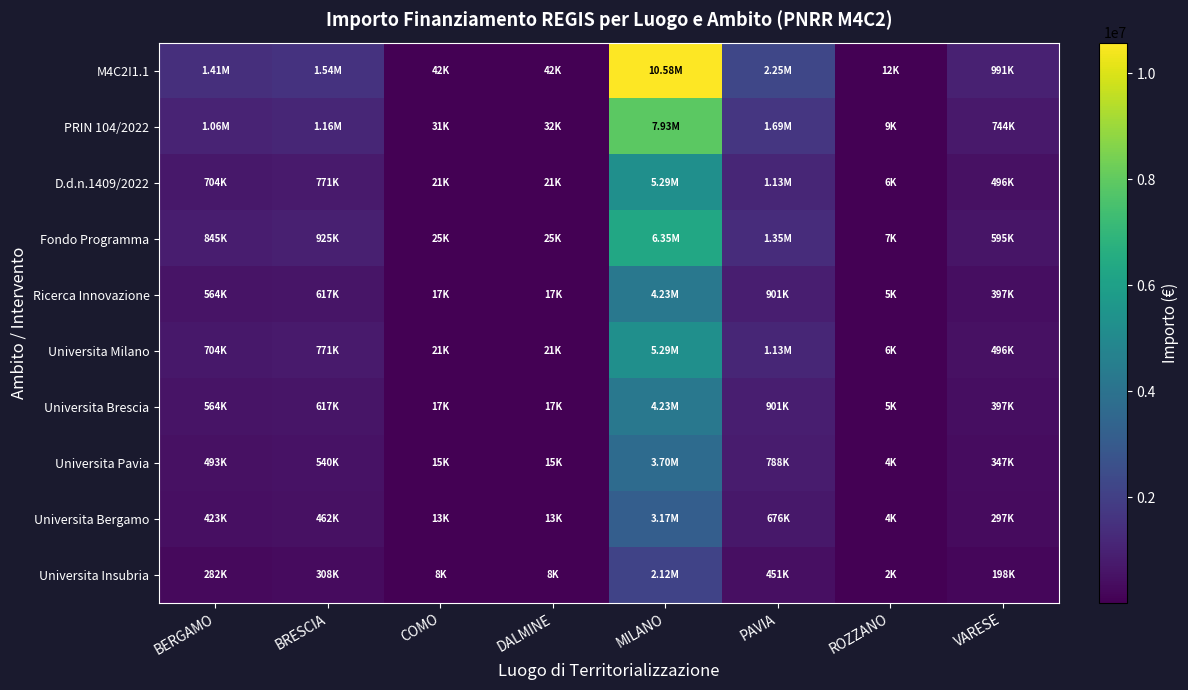

Which series has the largest range (max minus min)?

M4C2I1.1